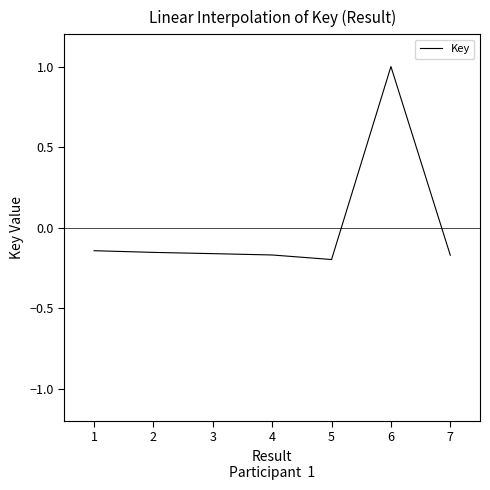

True or false: the data shows -0.1 at 6.

False